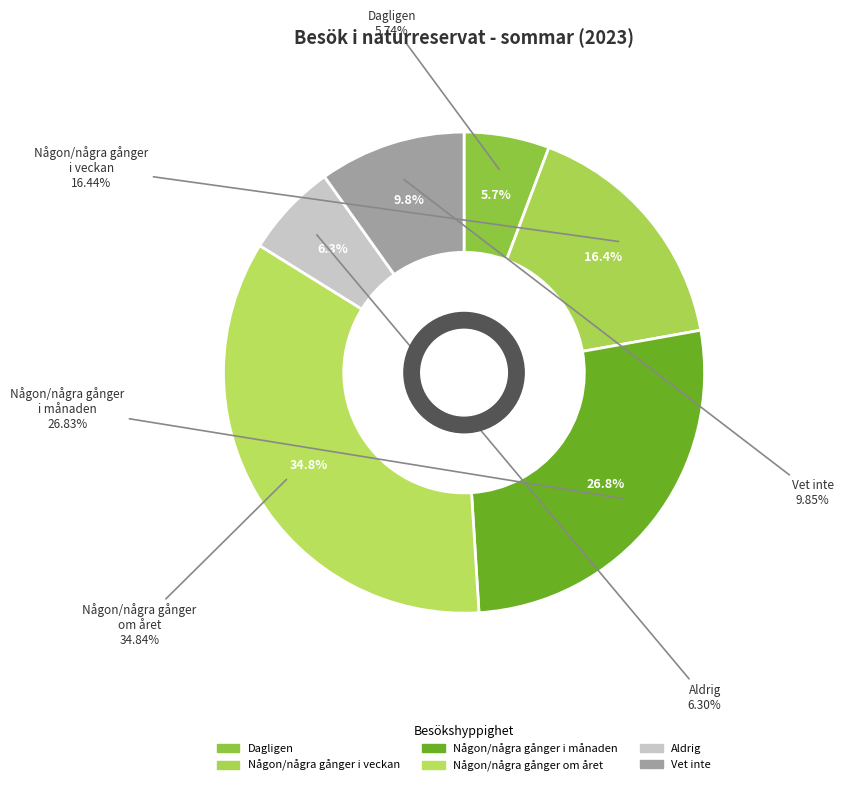

To the nearest percent, what is the average slice percentage?

17%